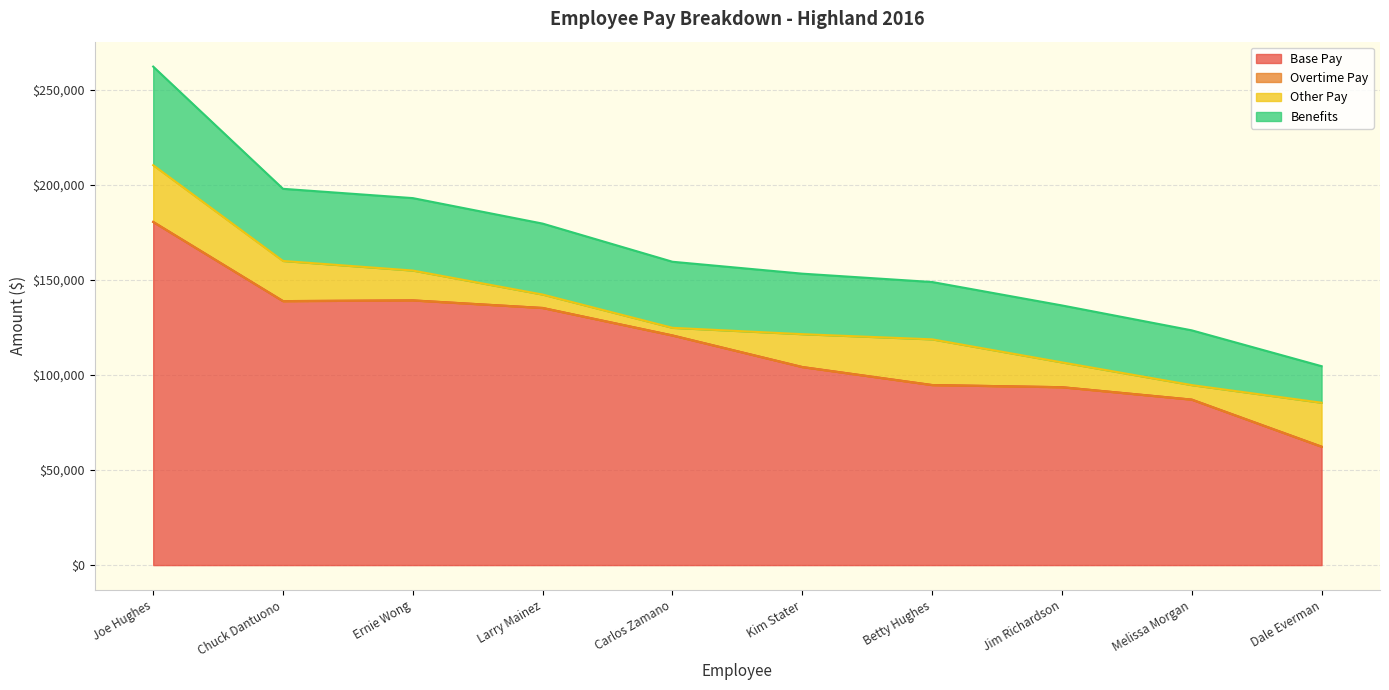

What is the maximum value for Base Pay?

180563.9